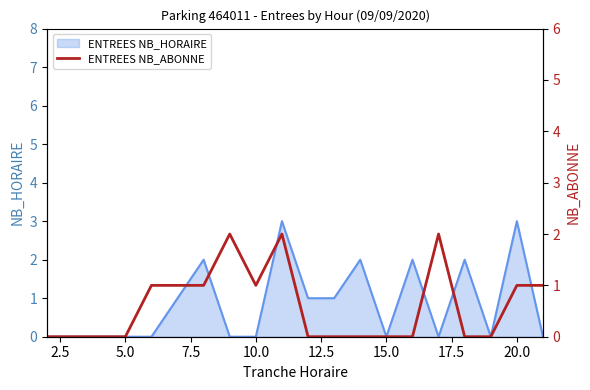

True or false: the data has more than 1 interior local peaks.

True